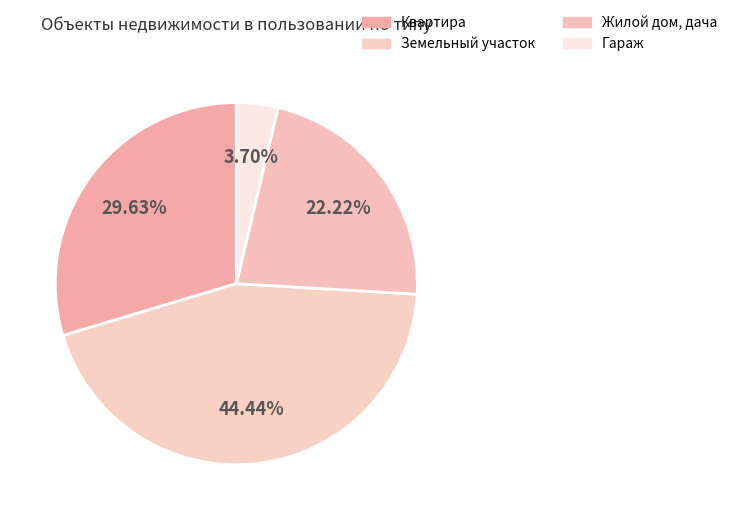

What is the change in value from Квартира to Земельный участок?

+4